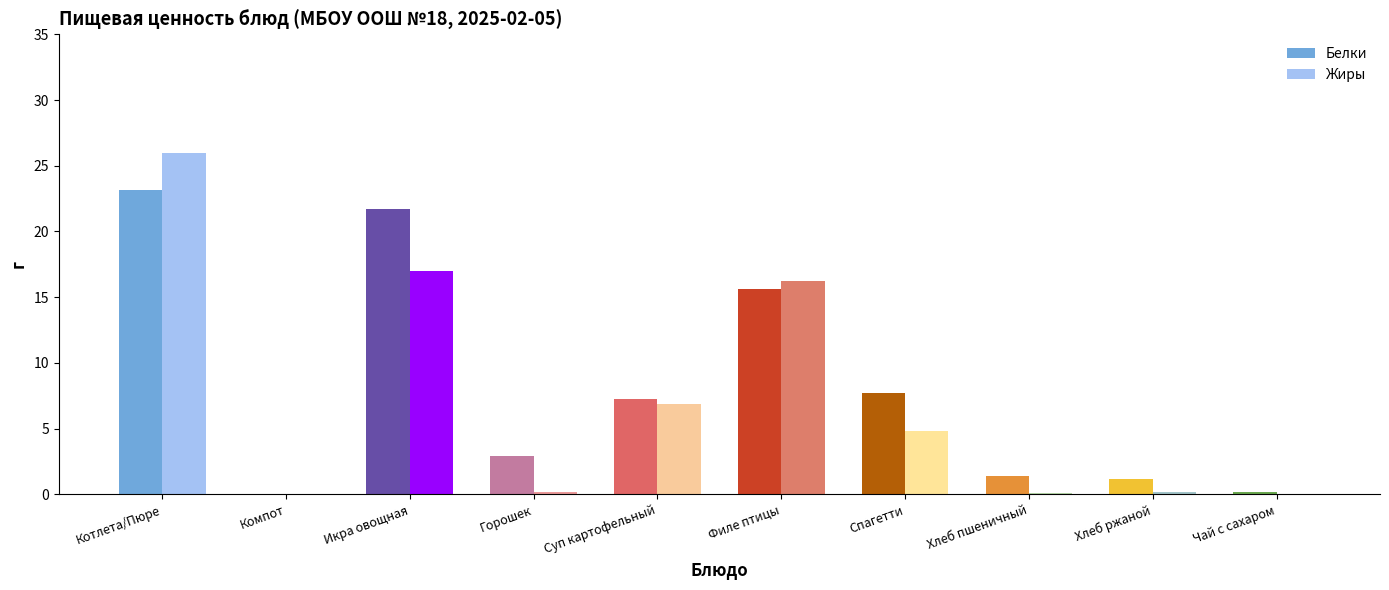

Is it true that Белки equals 10.0 at Суп картофельный?

False